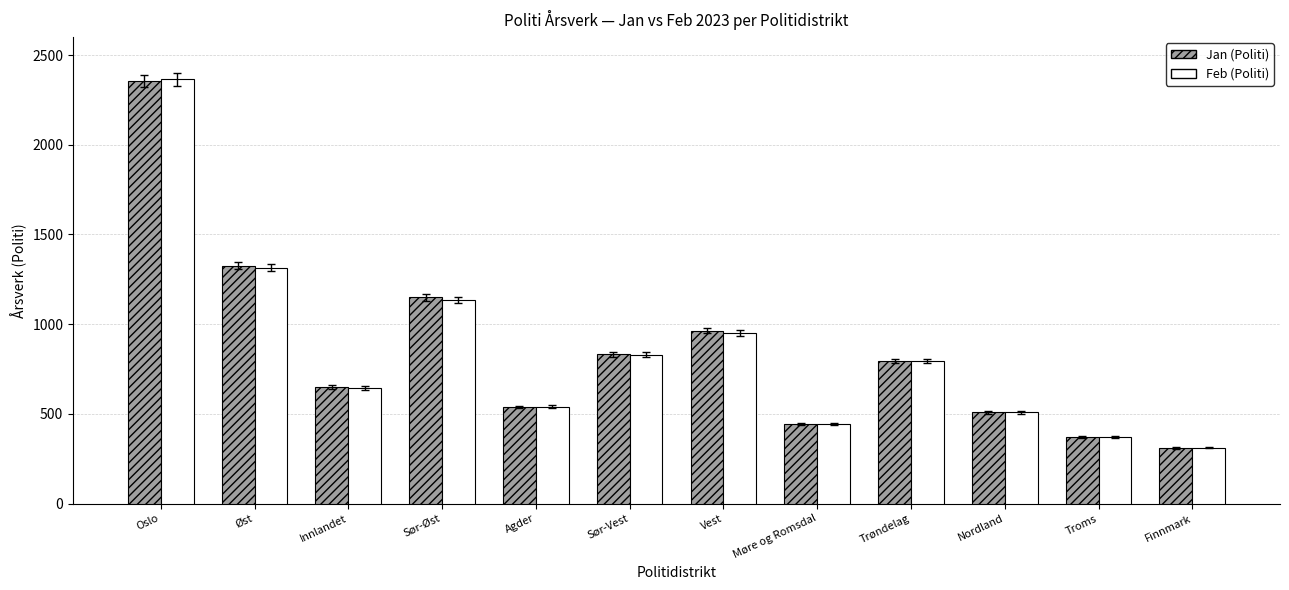

How many bars are there in total?

24